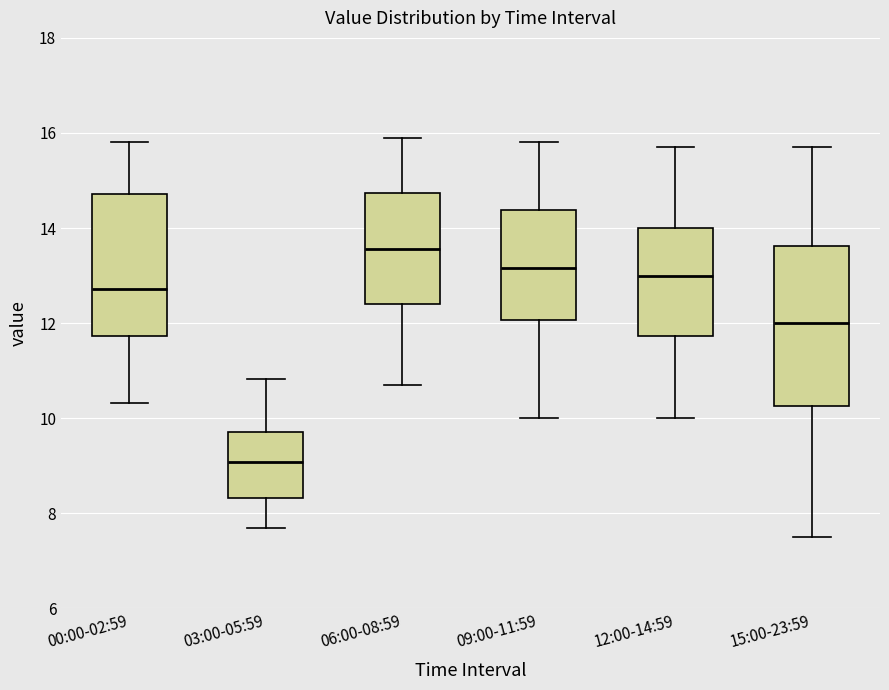

Which box has the lowest median line?

03:00-05:59